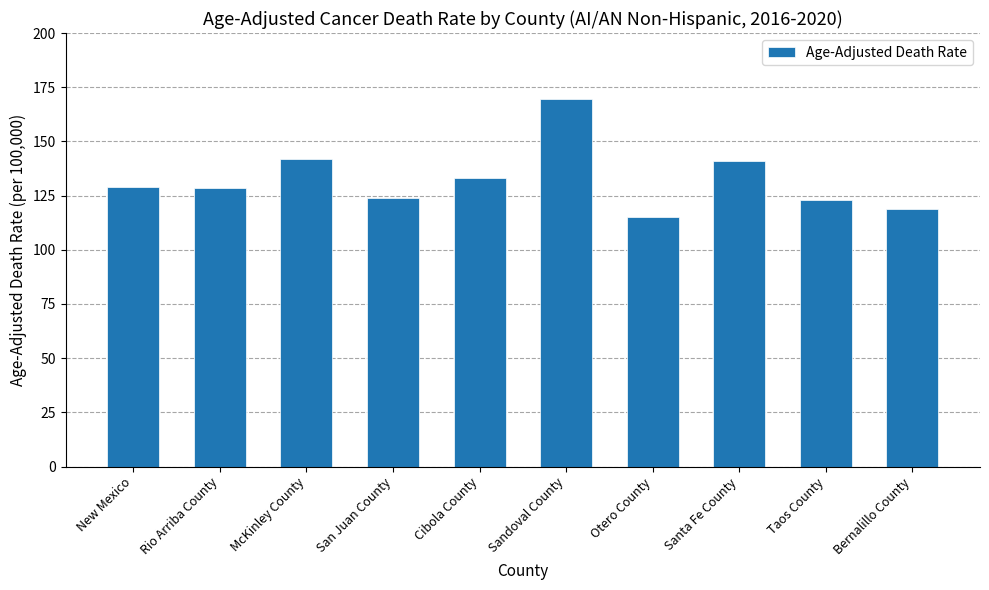

At which category does the chart reach its minimum across all series?

Otero County